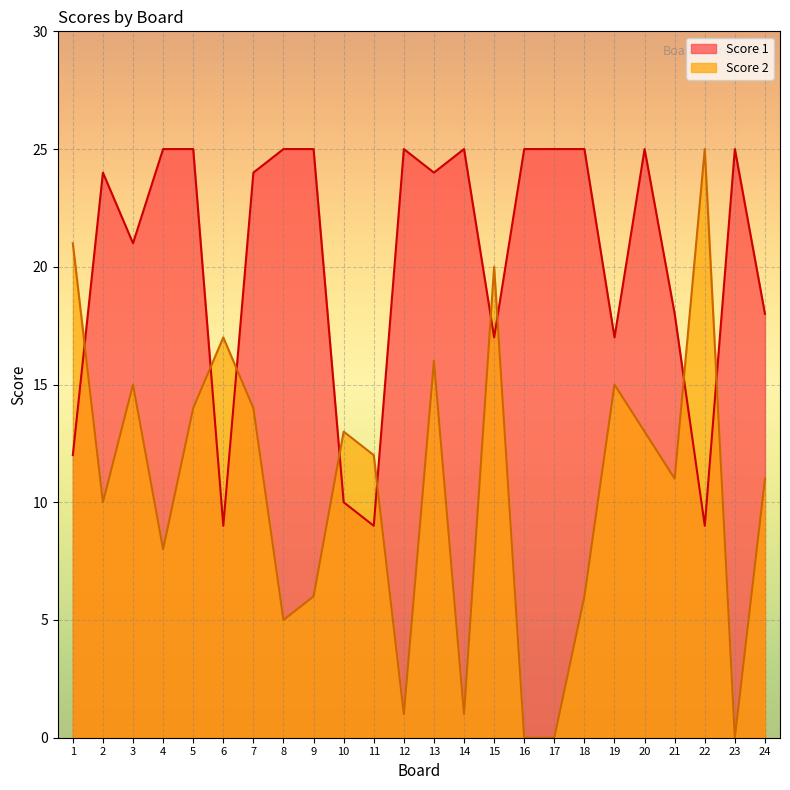

Count the number of categories in the chart.

24